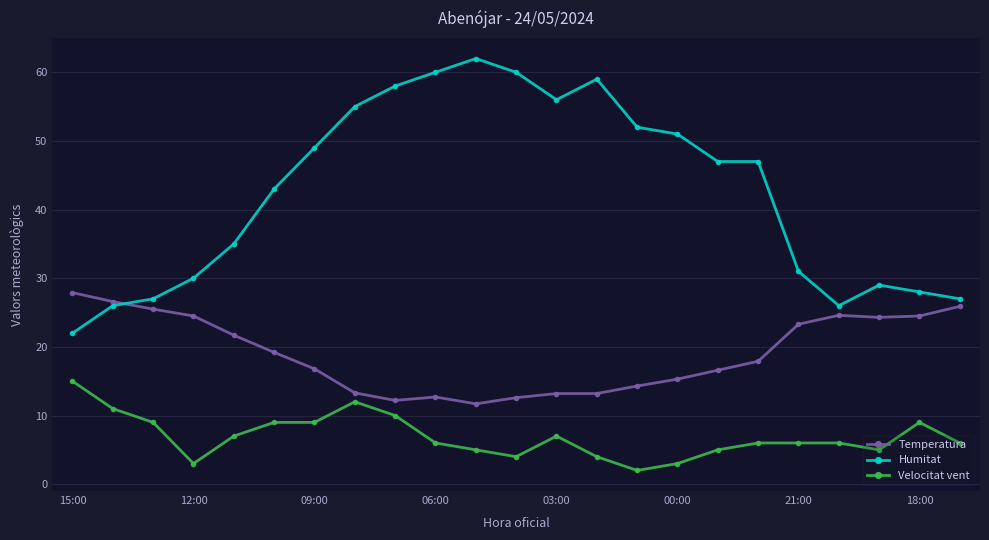

What is the minimum value for Temperatura?

11.7